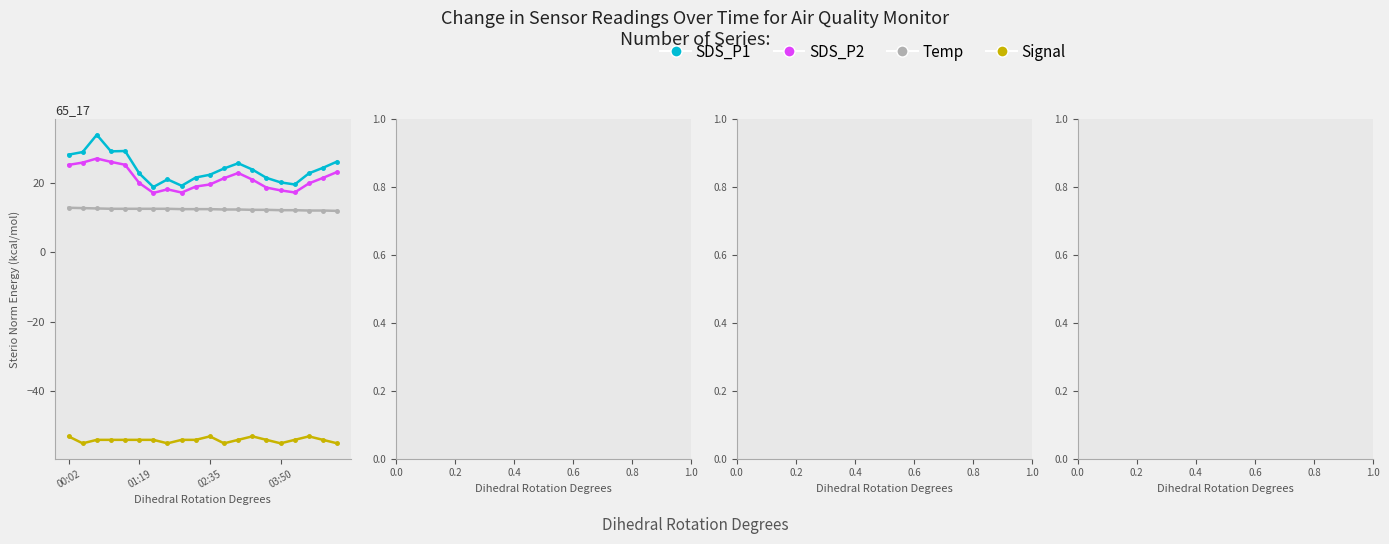

In SDS_P2, how many points are lower than both neighbors (excluding endpoints)?

3